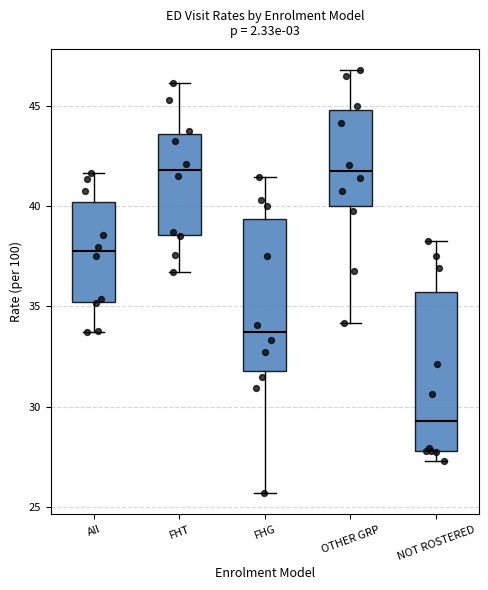

Reading left to right, transcribe this box plot: for each box, give where its median line is, the range the box spans, and where its two whiskers end, as read against the y-axis. The values are not printed on the chart, so give them approximately, as read against the axis.

All: median 37.5, box 35.0 to 40.0, whiskers 33.5 to 41.5
FHT: median 42.0, box 38.5 to 43.5, whiskers 36.5 to 46.0
FHG: median 33.5, box 32.0 to 39.5, whiskers 25.5 to 41.5
OTHER GRP: median 41.5, box 40.0 to 45.0, whiskers 34.0 to 47.0
NOT ROSTERED: median 29.5, box 28.0 to 35.5, whiskers 27.5 to 38.0